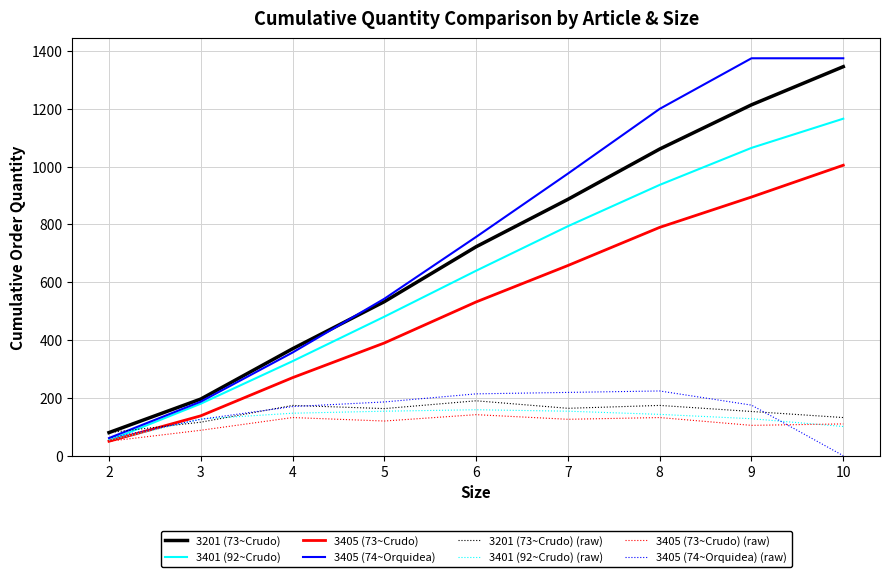

What is the greatest value displayed?

1375